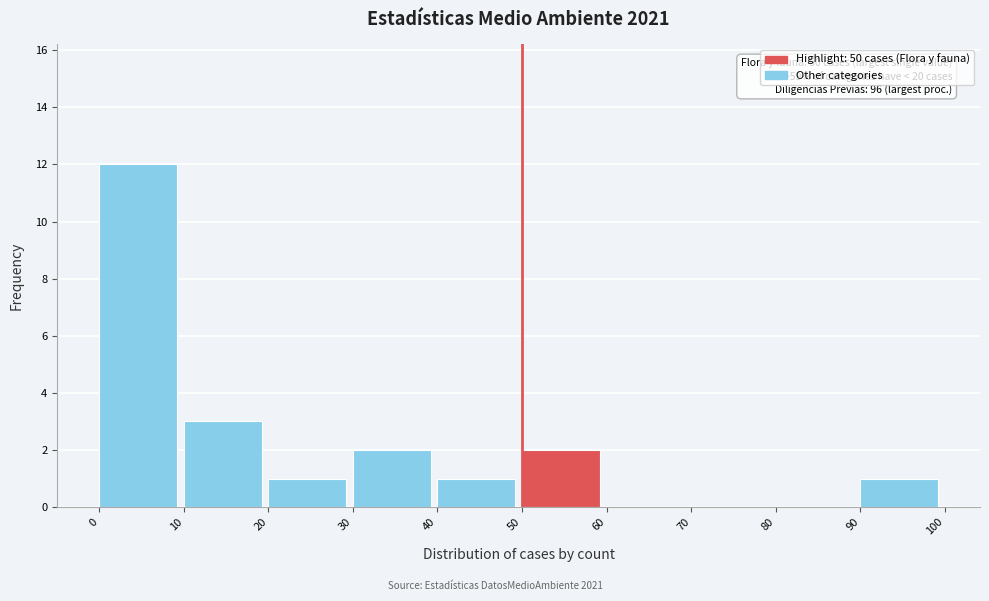

Which range on the x-axis has the tallest bar?

0 to 10